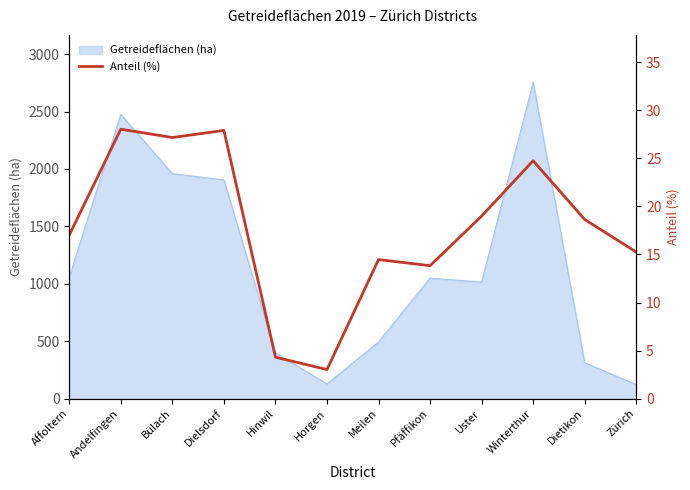

How many interior local peaks (higher than both neighbors) does the data have?

4